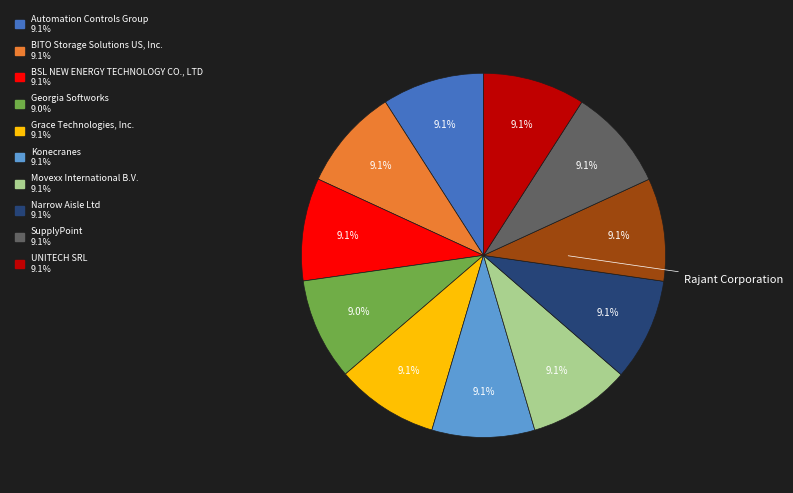

Is there a majority slice in this chart?

No